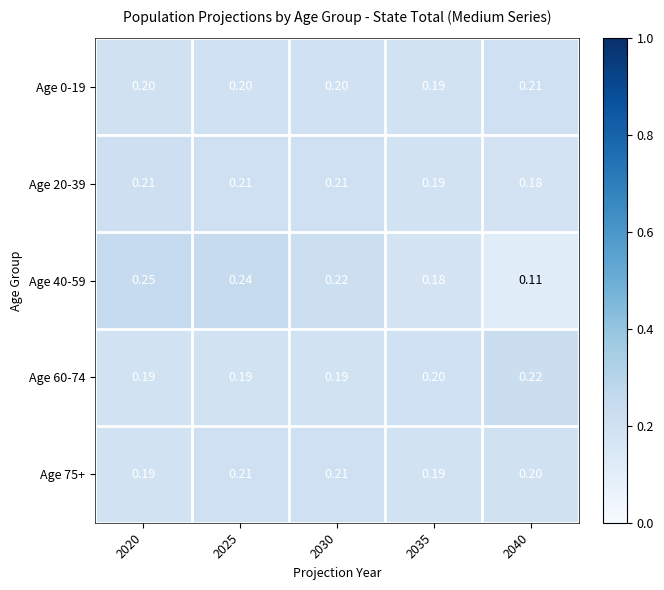

At how many categories does at least one series exceed 0?

5